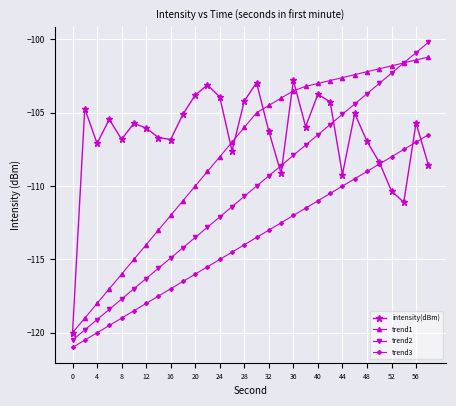

List the series in order of their peak value, lowest first.

trend3, intensity(dBm), trend1, trend2